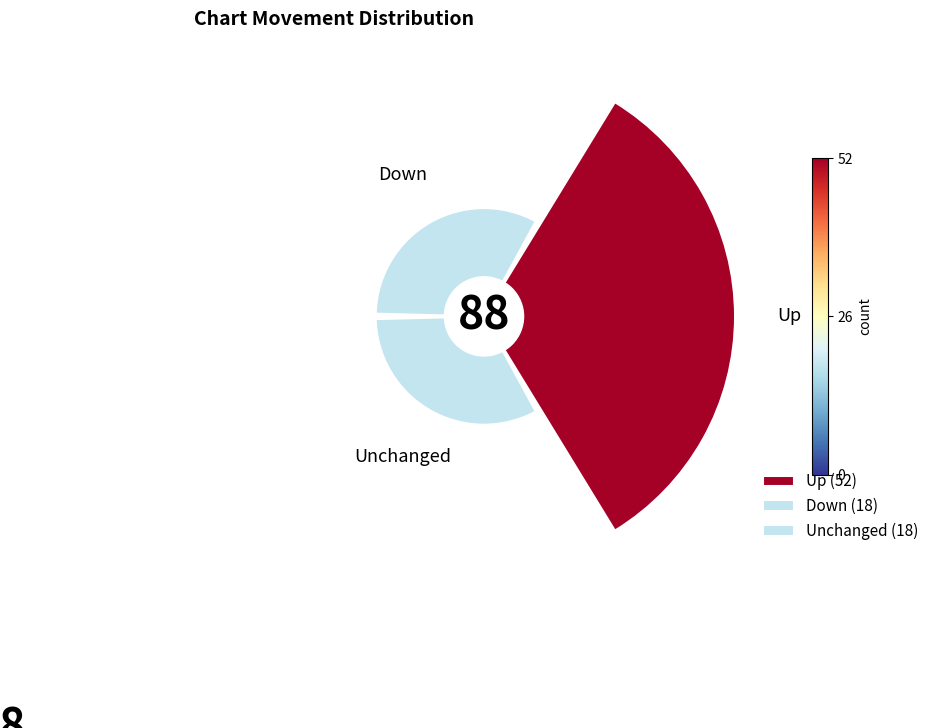

What is the smallest slice in the pie chart?

down